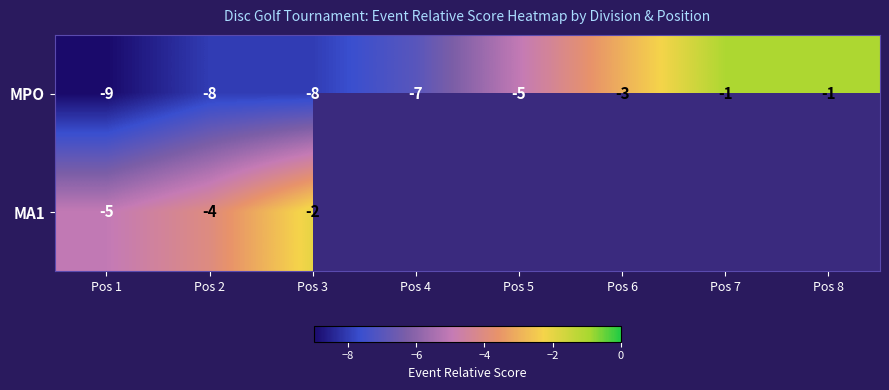

What is the difference between the maximum and minimum values in the MPO series?

8